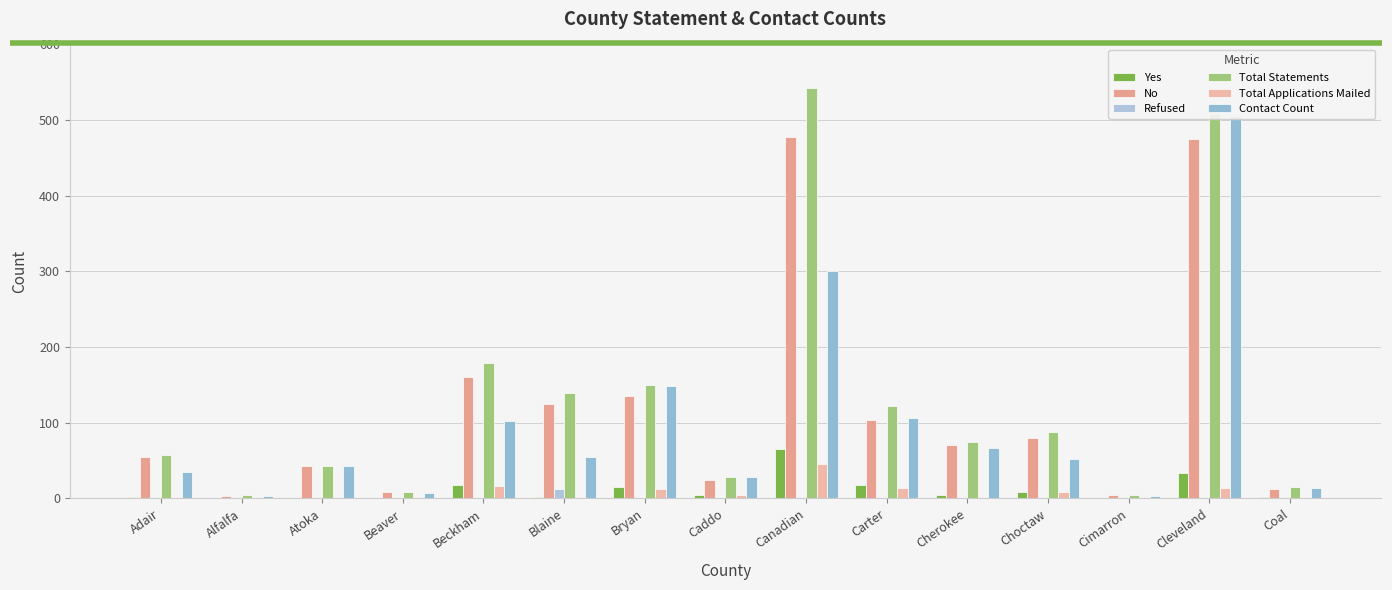

At which label does Contact Count reach its peak?

Cleveland